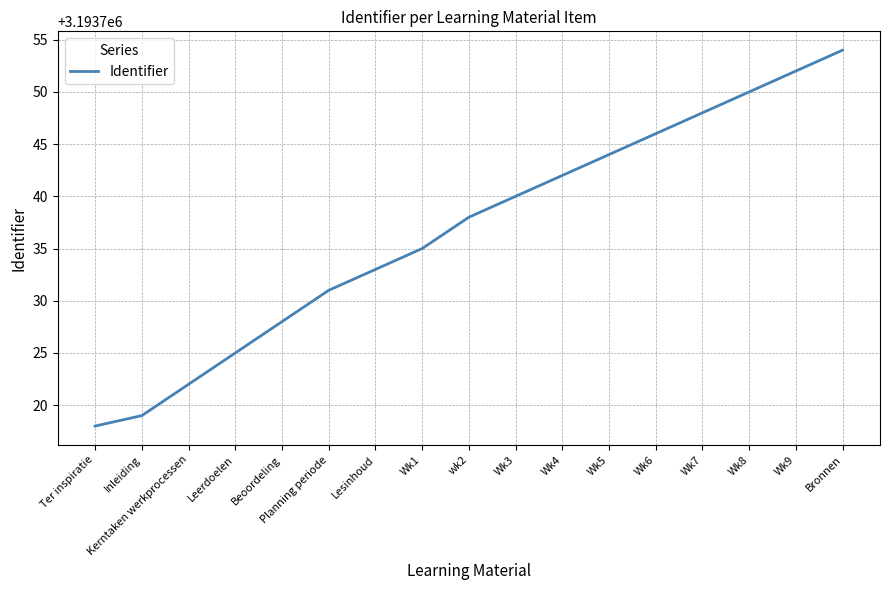

The chart shows a value of 4858173 at Wk9. True or false?

False